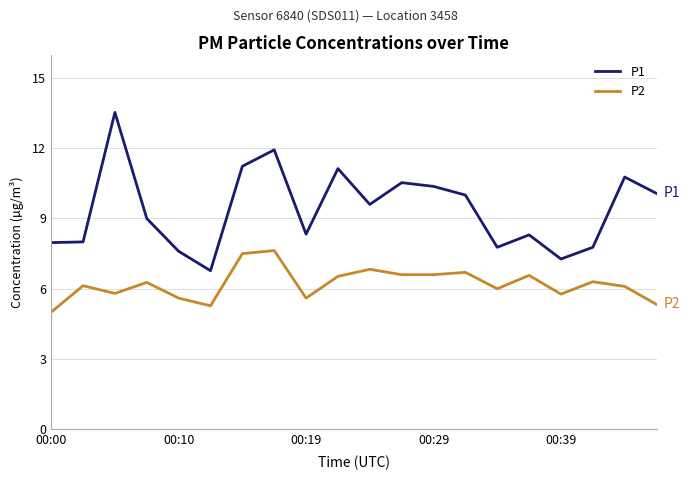

Which series has the largest total across all categories?

P1